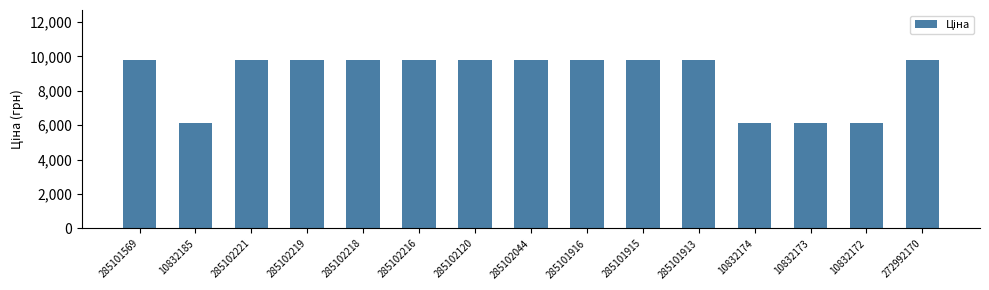

True or false: the data shows 9764.4 at 285101916.

True